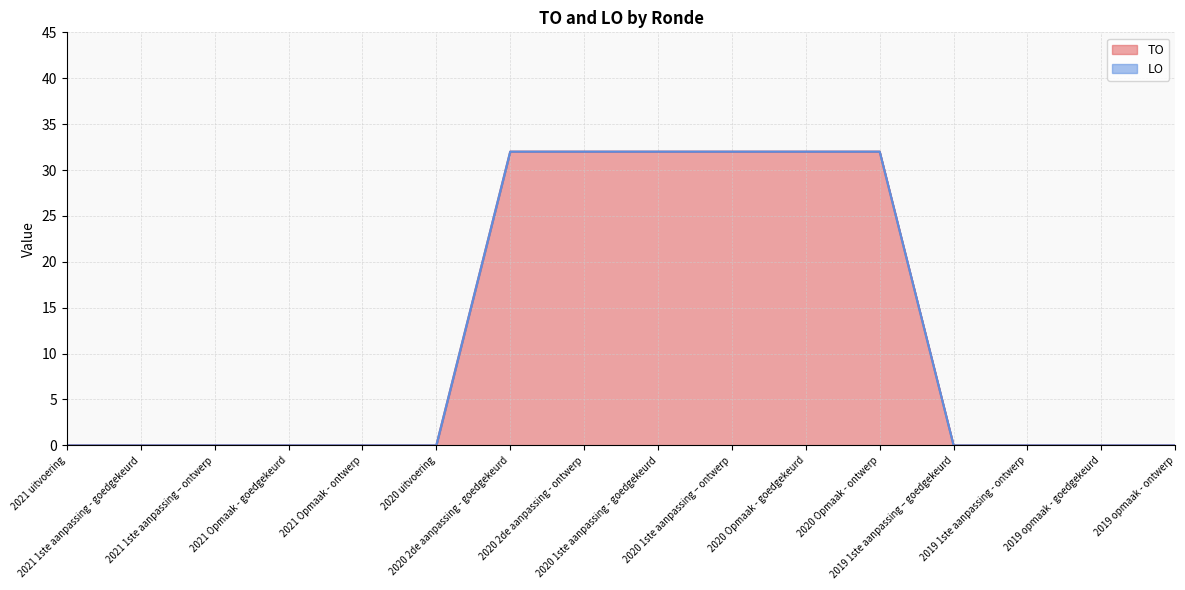

Rank the categories by value from highest to lowest.

2020 2de aanpassing - goedgekeurd, 2020 2de aanpassing - ontwerp, 2020 1ste aanpassing - goedgekeurd, 2020 1ste aanpassing – ontwerp, 2020 Opmaak - goedgekeurd, 2020 Opmaak - ontwerp, 2021 uitvoering, 2021 1ste aanpassing - goedgekeurd, 2021 1ste aanpassing – ontwerp, 2021 Opmaak - goedgekeurd, 2021 Opmaak - ontwerp, 2020 uitvoering, 2019 1ste aanpassing – goedgekeurd, 2019 1ste aanpassing - ontwerp, 2019 opmaak - goedgekeurd, 2019 opmaak - ontwerp